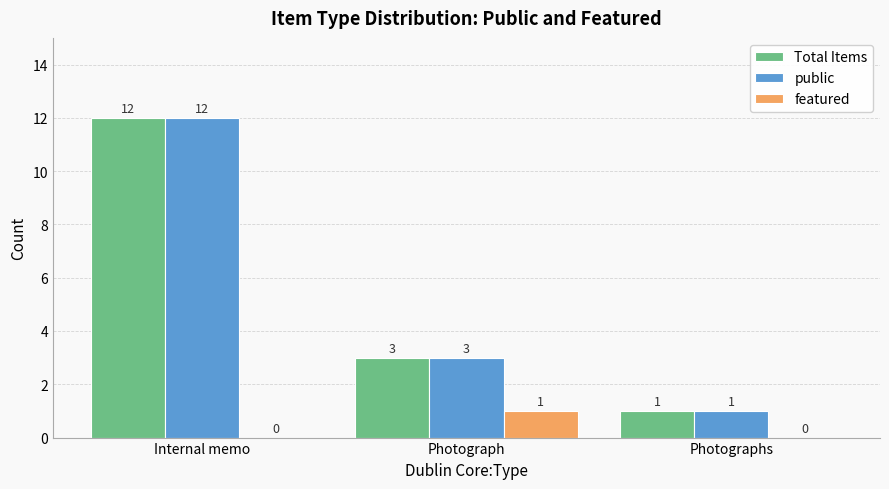

Reading right to left, list all the values displayed in this chart.

Total Items: Photographs=1	Photograph=3	Internal memo=12
public: Photographs=1	Photograph=3	Internal memo=12
featured: Photographs=0	Photograph=1	Internal memo=0